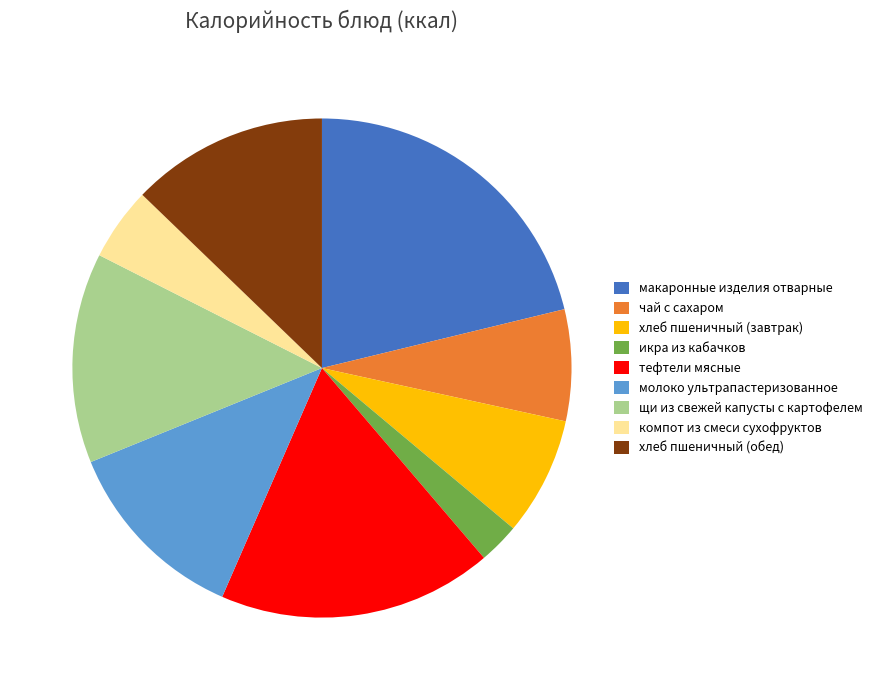

Is there a majority slice in this chart?

No